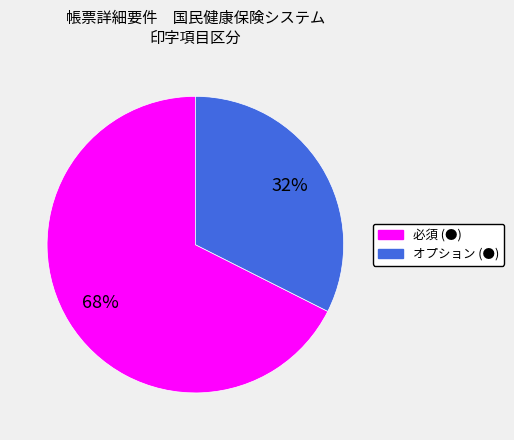

How many slices are in this pie chart?

2